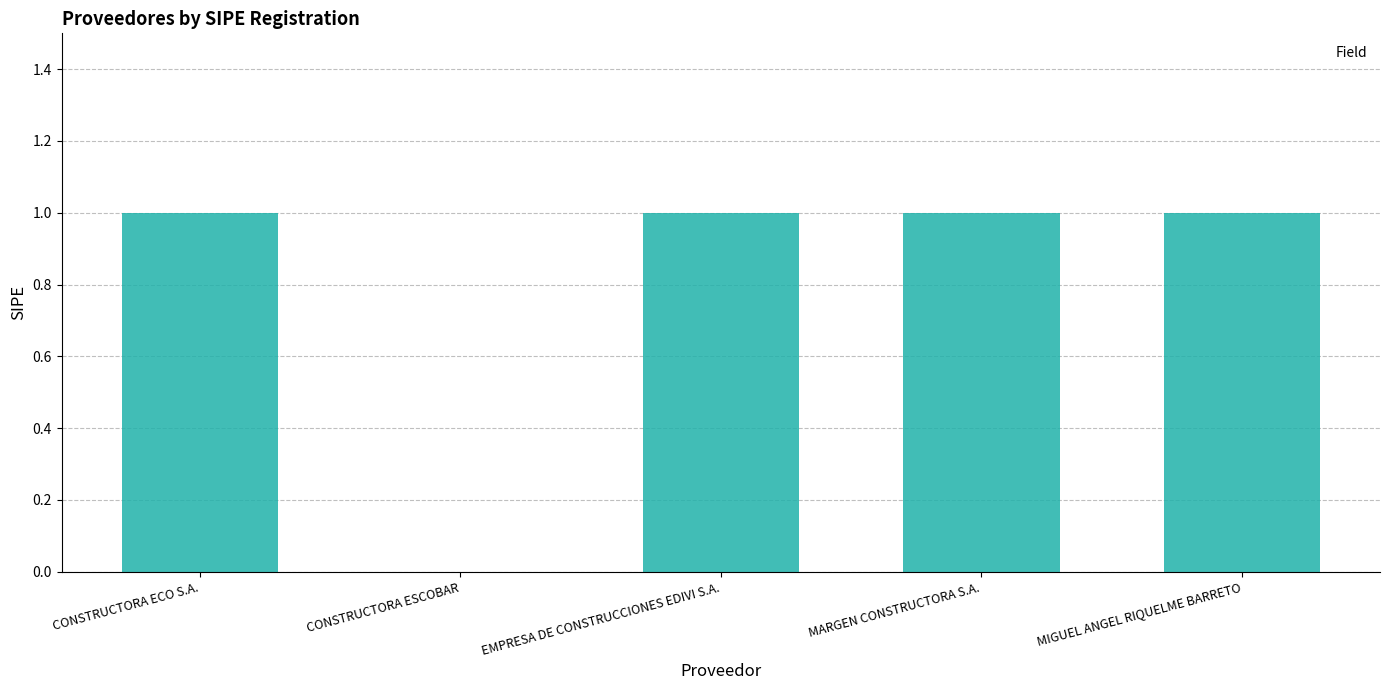

Is it true that the value at CONSTRUCTORA ESCOBAR is 0?

True